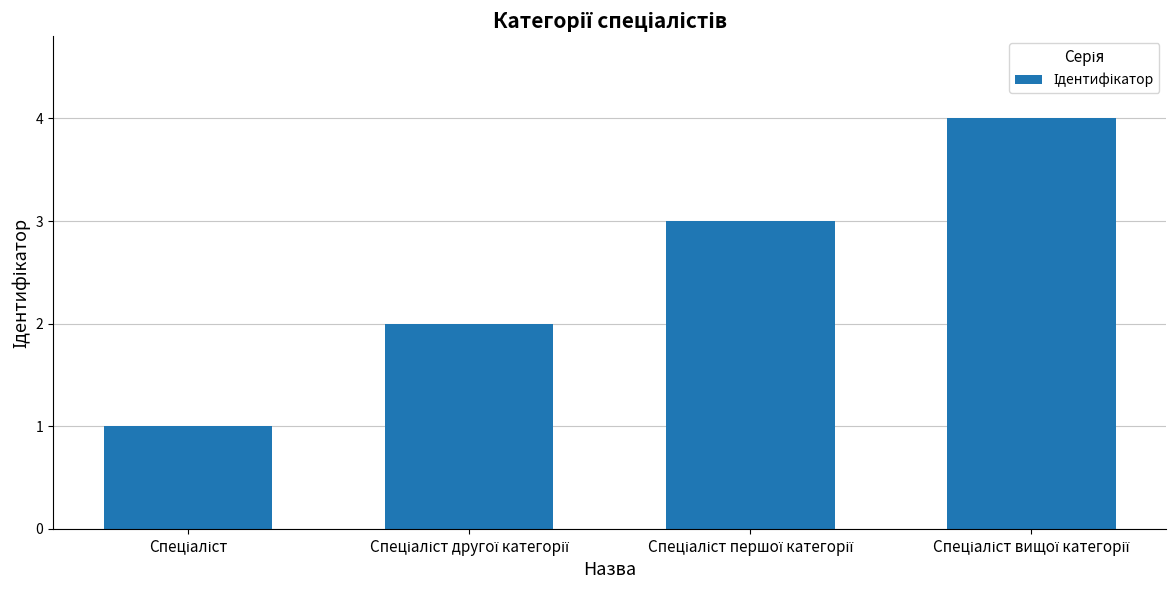

What is the greatest value displayed?

4